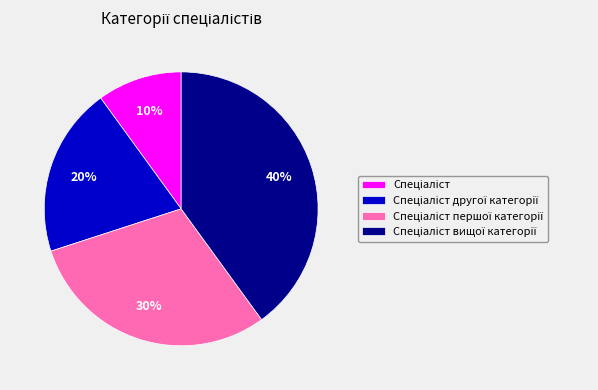

To the nearest percent, what is the difference between the largest and smallest slice percentages?

30%